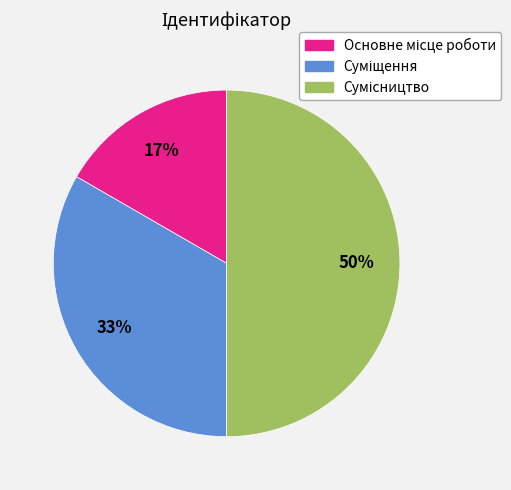

To the nearest percent, what is the difference between the largest and smallest slice percentages?

33%